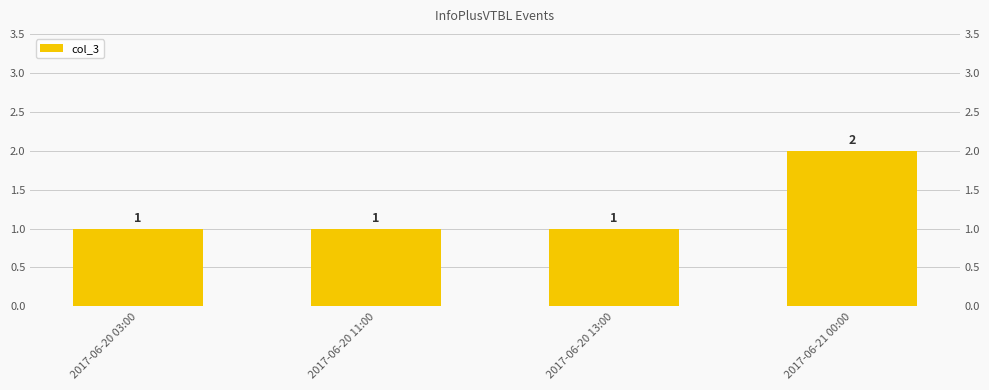

What is the sum of all values?

5